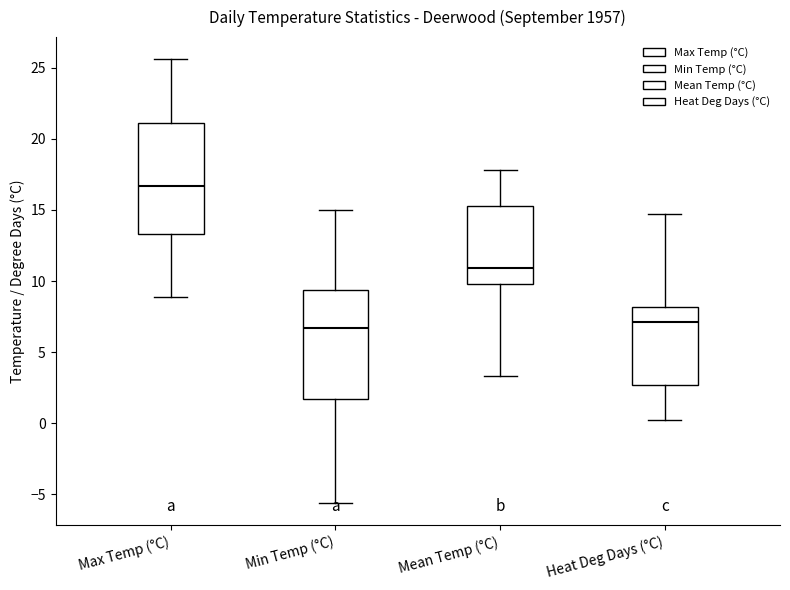

Where is the lower edge of the box for Heat Deg Days (°C) on the y-axis? The values are not printed on the chart, so give them approximately, as read against the axis.

2.5